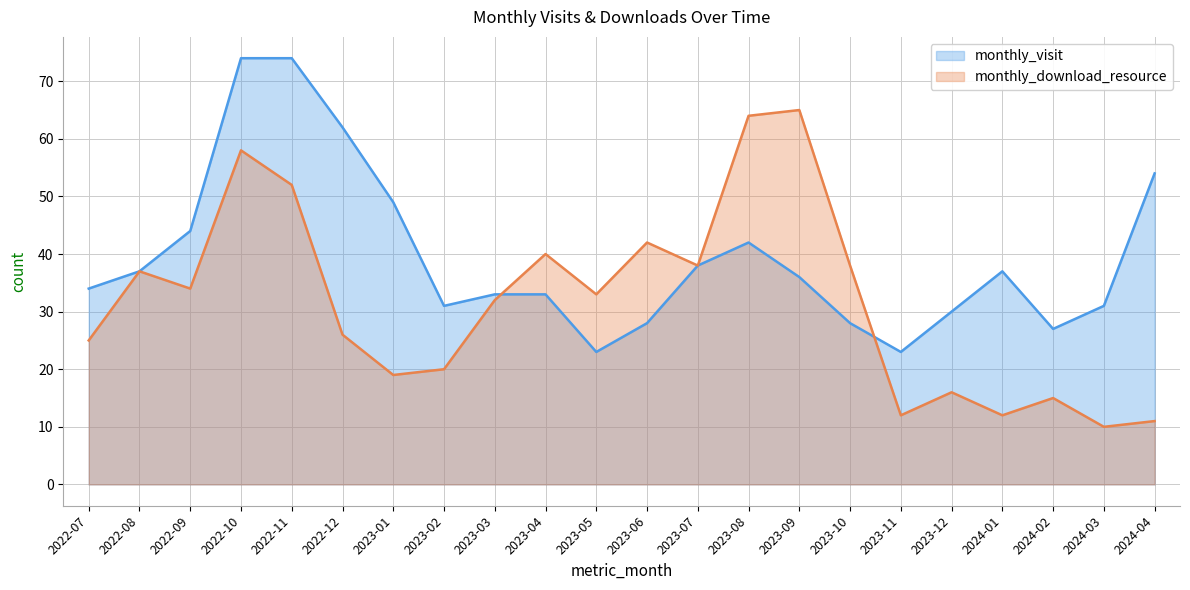

Rank the categories by monthly_download_resource value from lowest to highest.

2024-03, 2024-04, 2023-11, 2024-01, 2024-02, 2023-12, 2023-01, 2023-02, 2022-07, 2022-12, 2023-03, 2023-05, 2022-09, 2022-08, 2023-07, 2023-10, 2023-04, 2023-06, 2022-11, 2022-10, 2023-08, 2023-09